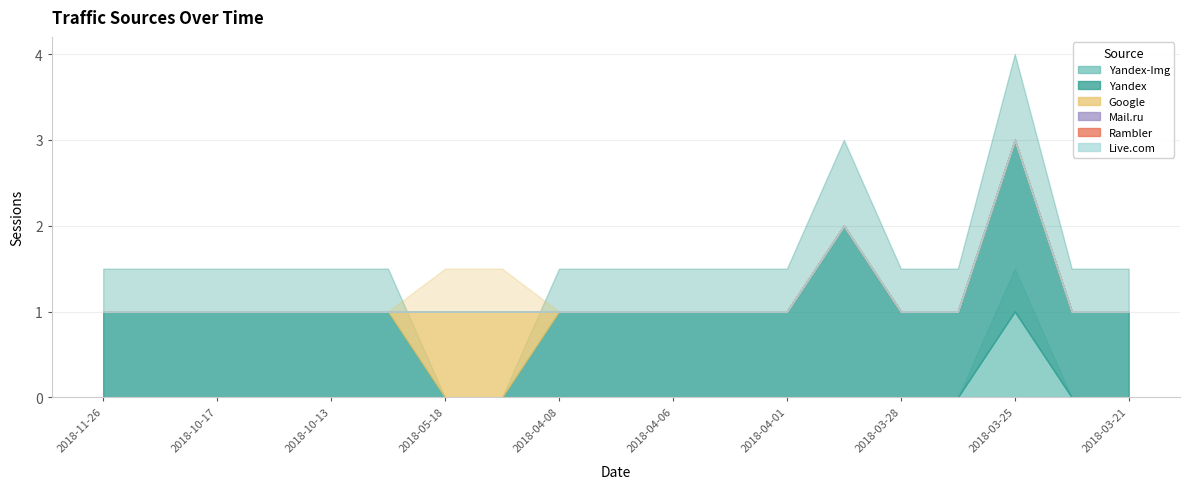

Rank the series at 2018-04-06 from lowest to highest value.

Yandex-Img, Google, Mail.ru, Rambler, Live.com, Yandex